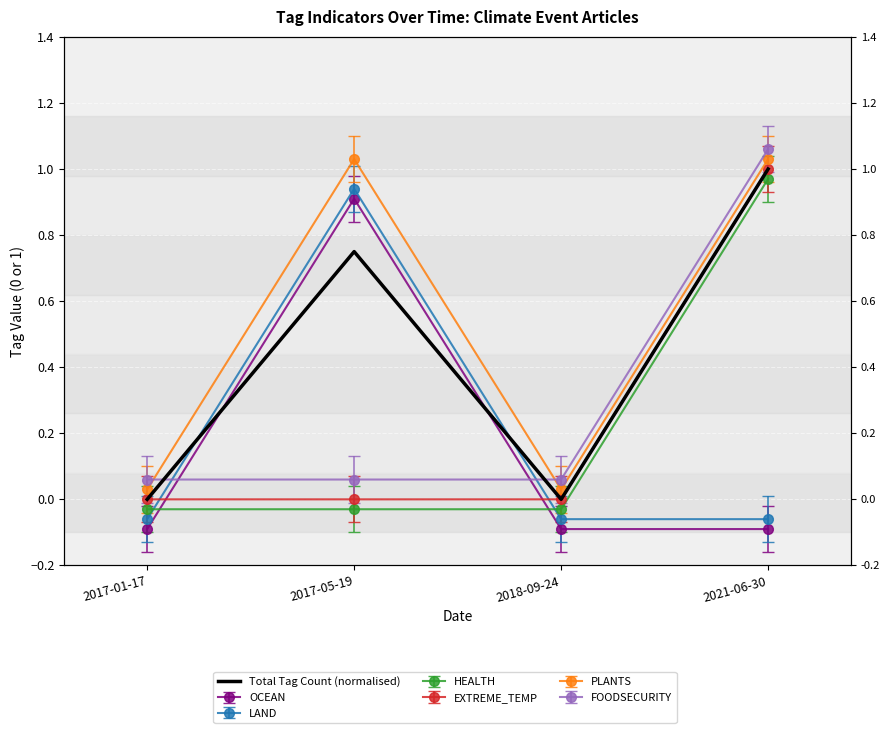

Reading right to left, transcribe all the data shown in this chart.

2021-06-30=1.0	2018-09-24=0.0	2017-05-19=0.8	2017-01-17=0.0